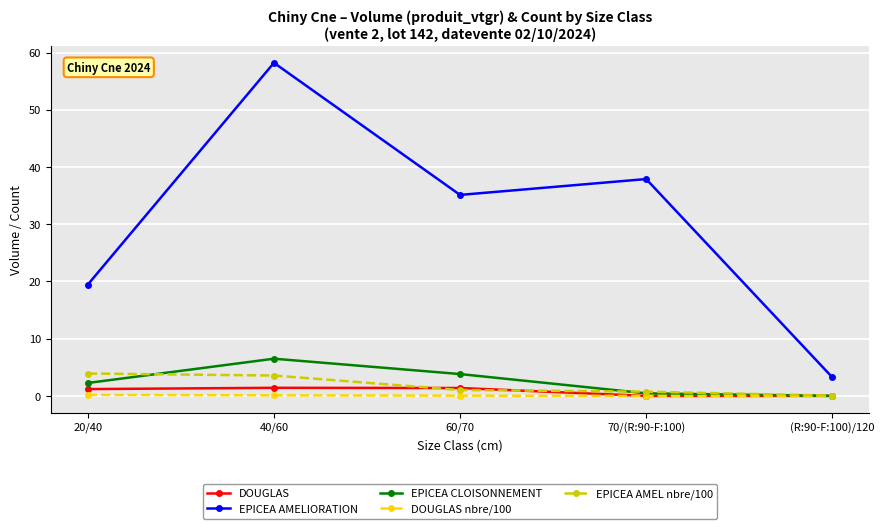

At which label does DOUGLAS first exceed 1?

20/40